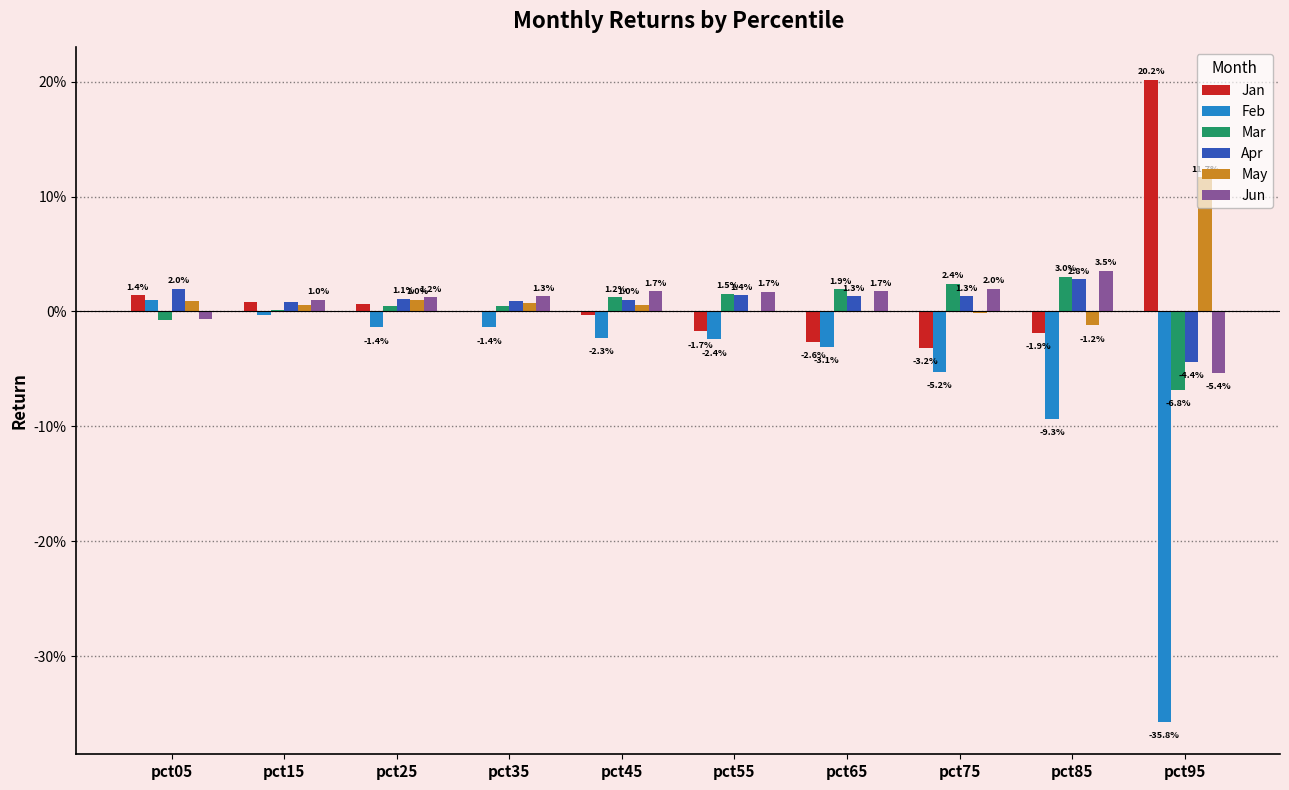

Are the bars grouped side by side (vs. stacked)?

Yes